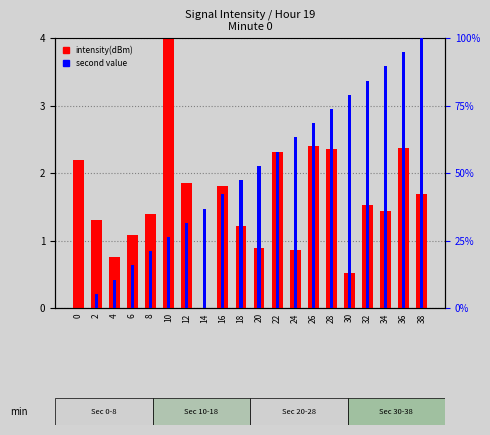

What is the maximum value shown in the chart?

100.0